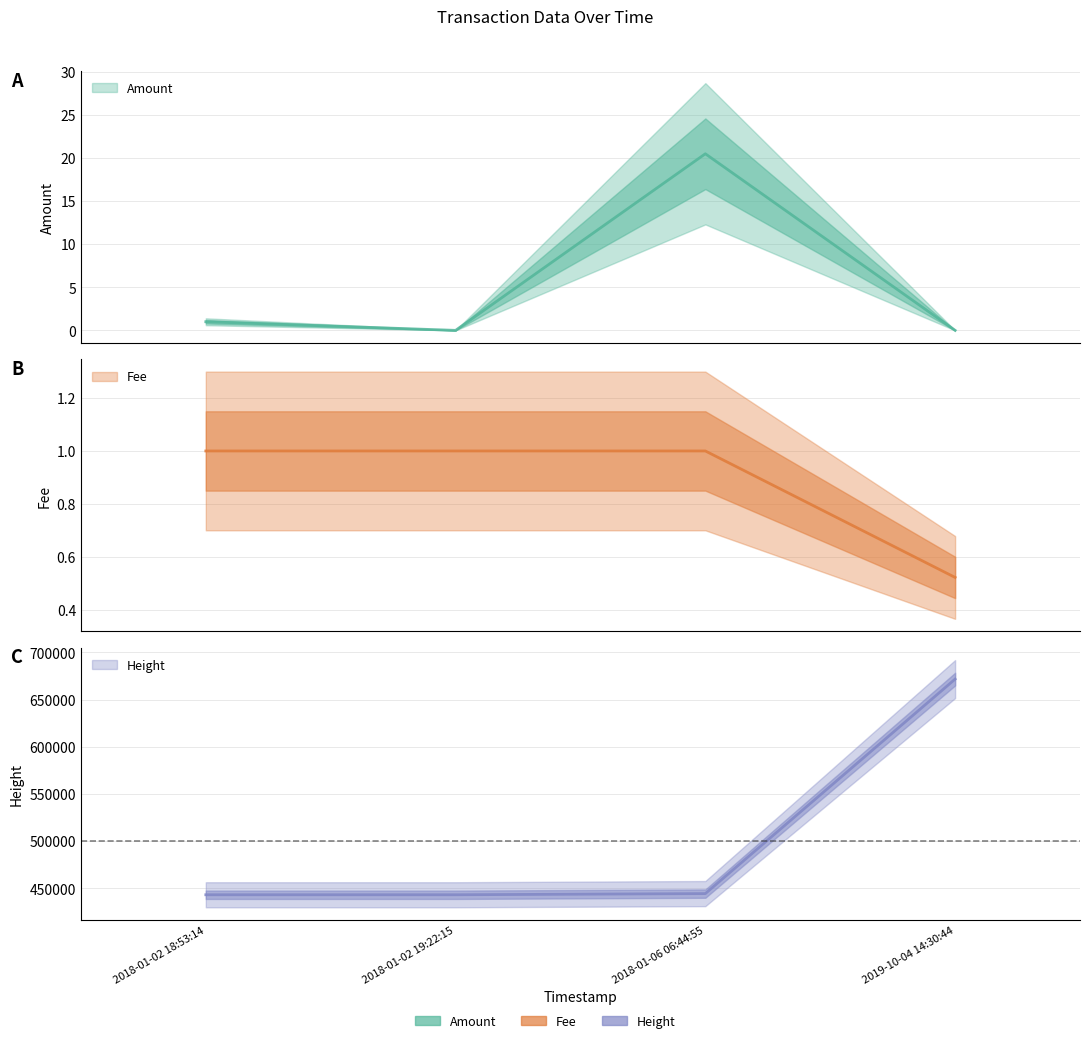

Which series has the largest range (max minus min)?

Height